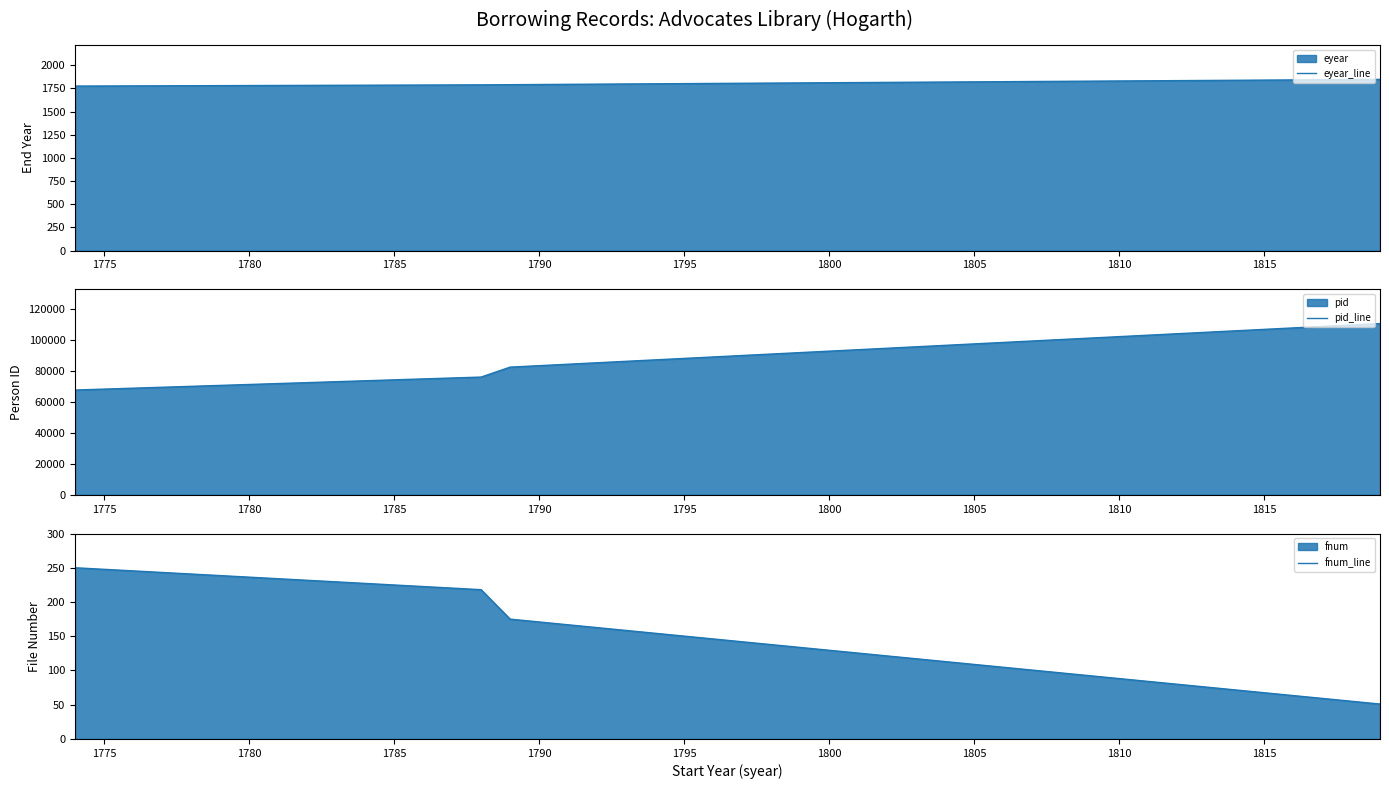

What is the maximum value for fnum_line?

250